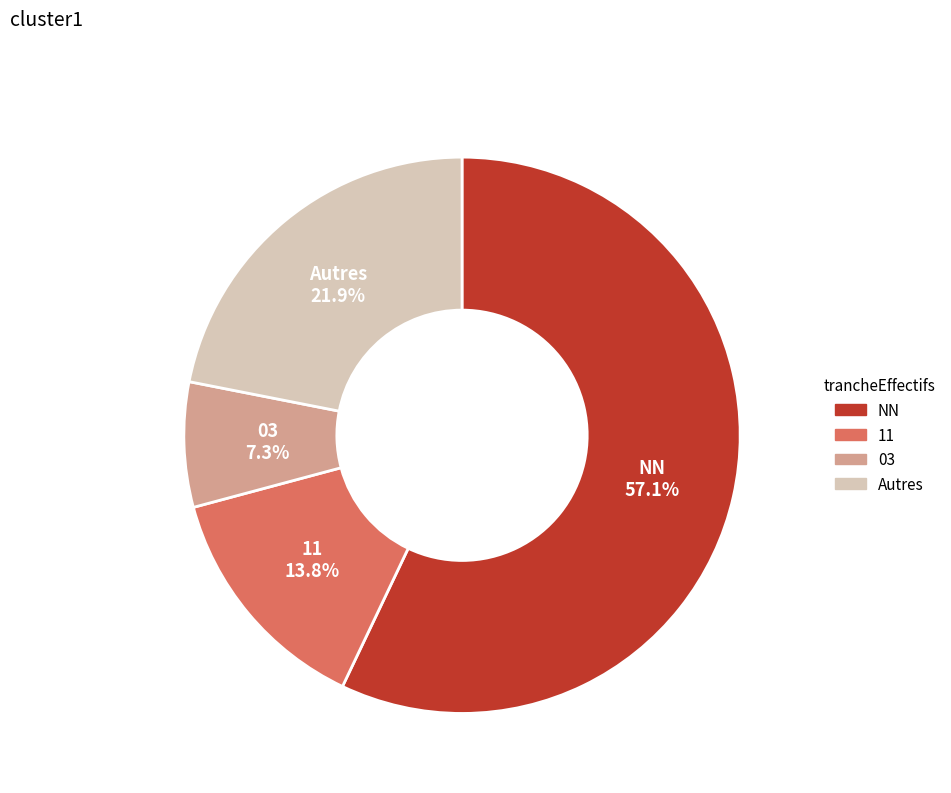

What percentage do 03 and NN together represent?

64.3%